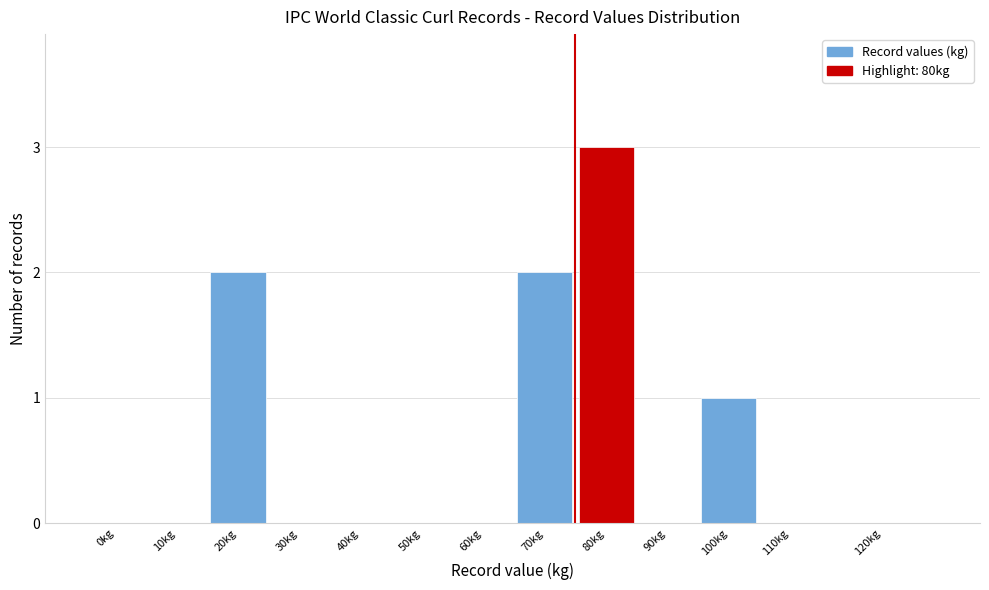

Reading right to left, extract all data points from this chart.

120kg=0	110kg=0	100kg=1	90kg=0	80kg=3	70kg=2	60kg=0	50kg=0	40kg=0	30kg=0	20kg=2	10kg=0	0kg=0